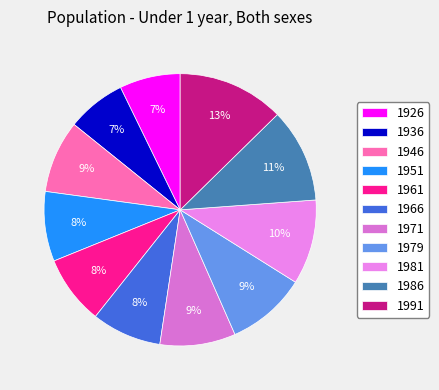

Does any single category account for the majority?

No